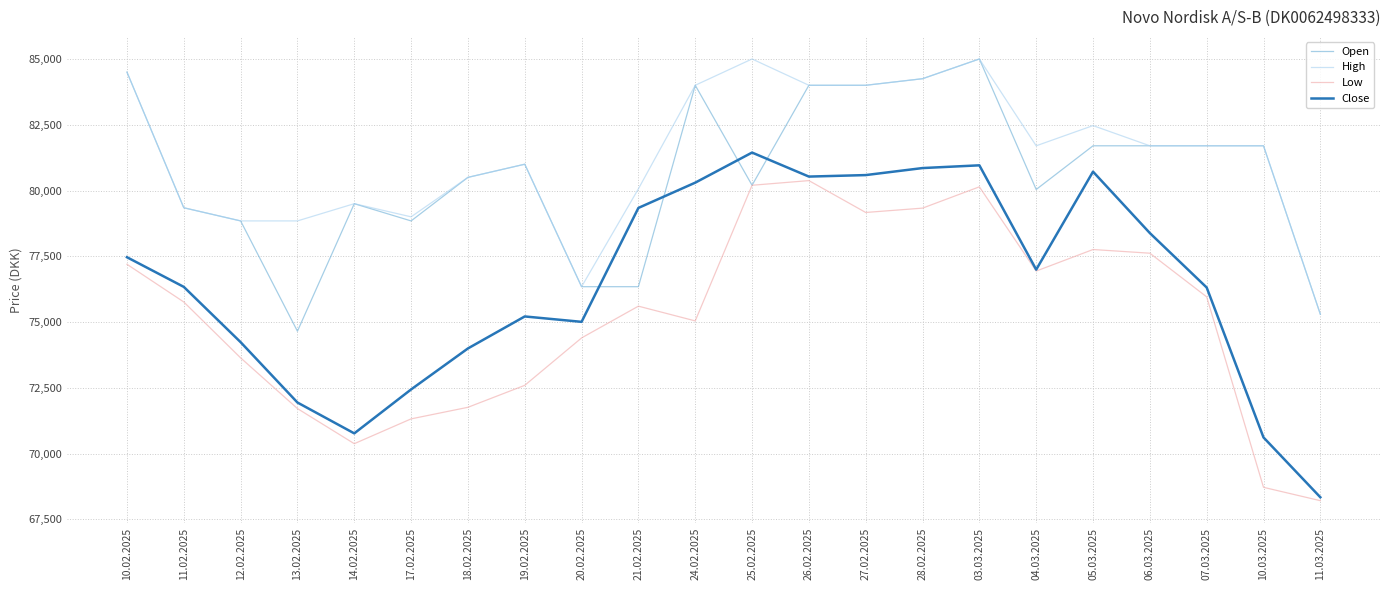

At which category is the sum across all series the highest?

03.03.2025